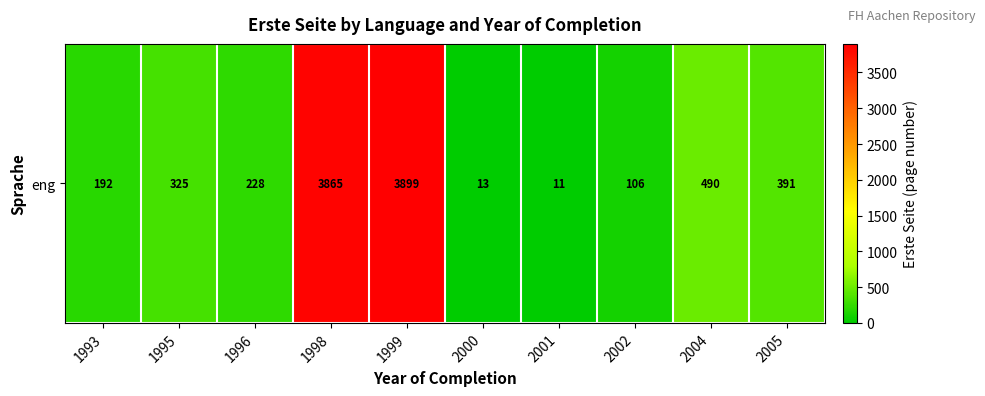

At which category does the chart reach its peak across all series?

1999